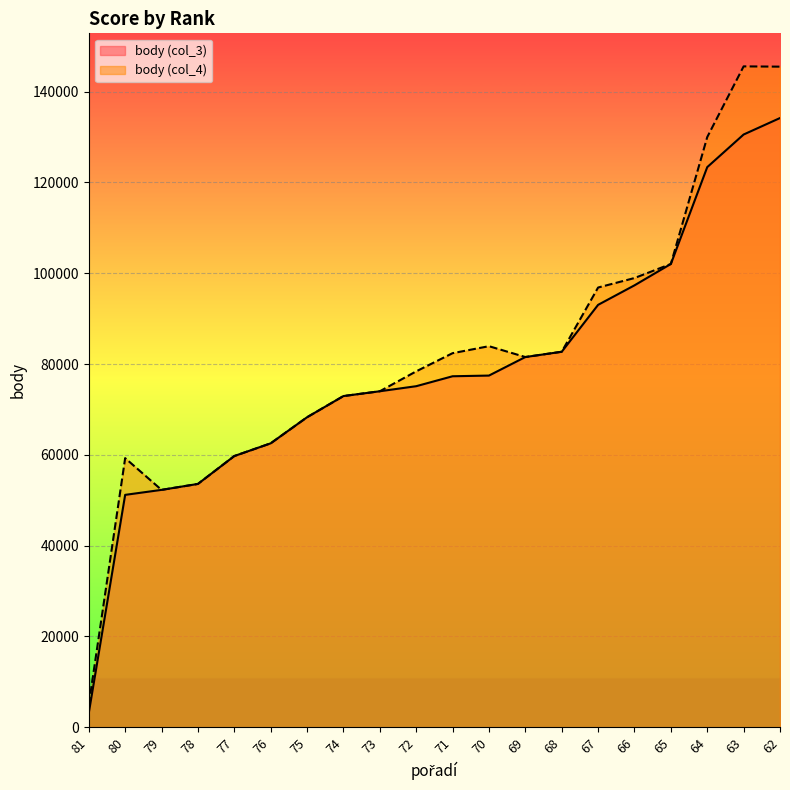

Rank the series by their maximum value, from highest to lowest.

body (col_4), body (col_3)